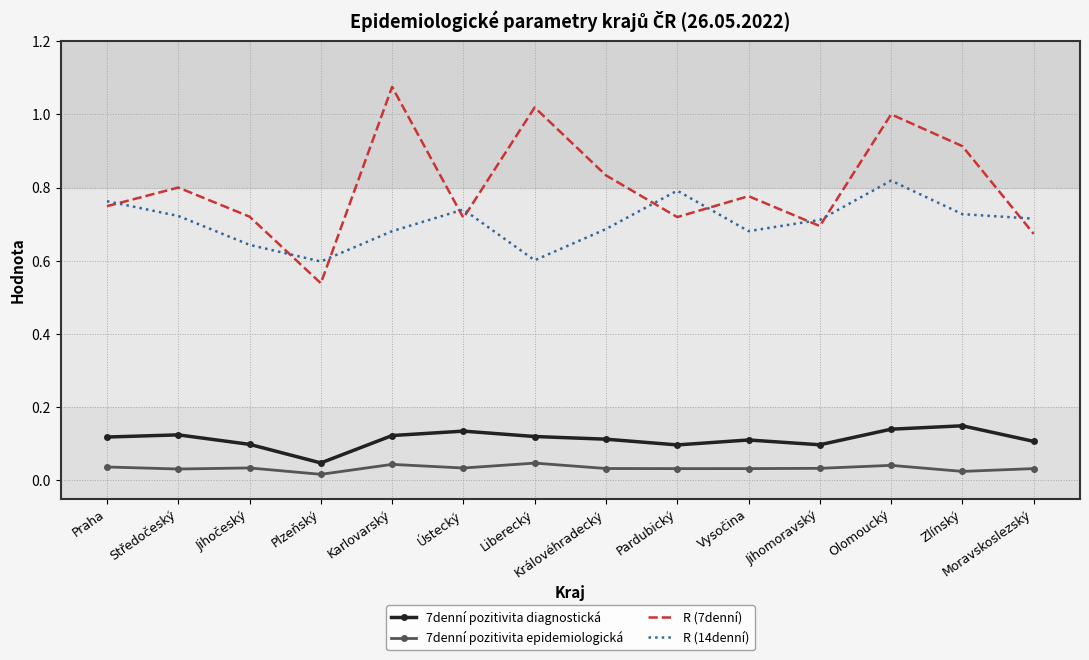

Which category has the lowest value in the 7denní pozitivita diagnostická series?

Plzeňský